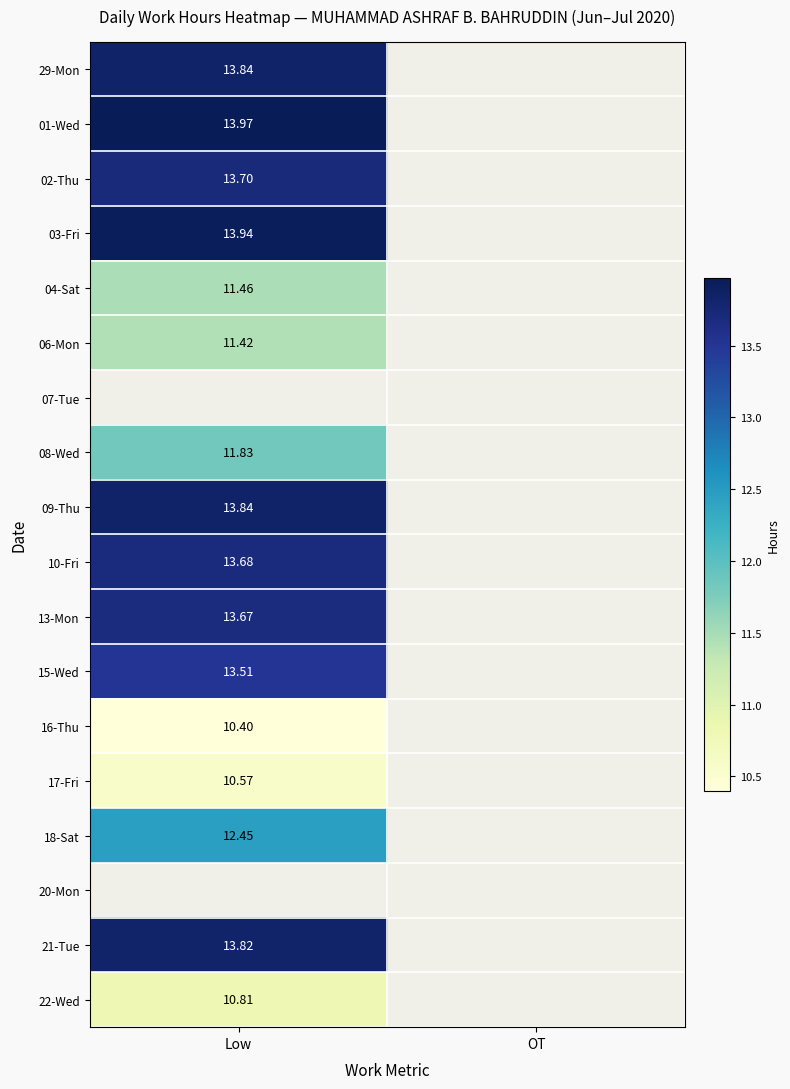

At which label does 07-Tue reach its minimum?

Low